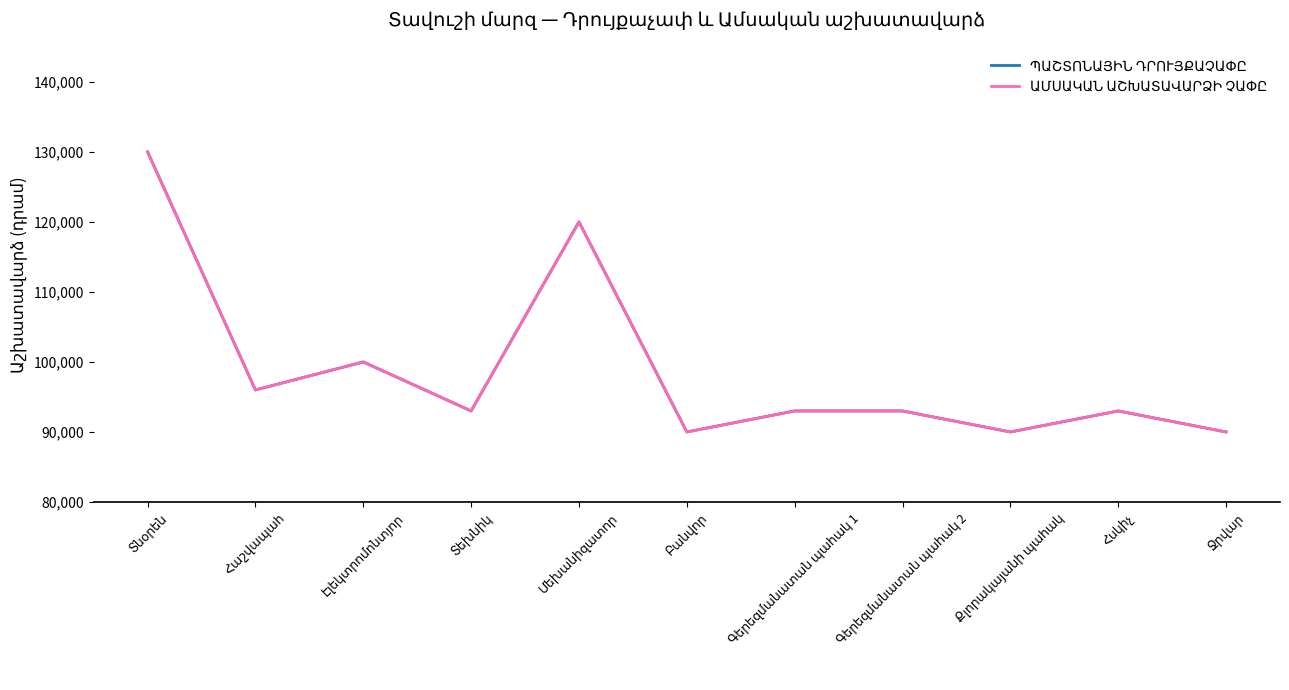

Rank the series by their maximum value, from lowest to highest.

ՊԱՇՏՈՆԱՅԻՆ ԴՐՈՒՅՔԱՉԱՓԸ, ԱՄՍԱԿԱՆ ԱՇԽԱՏԱՎԱՐՁԻ ՉԱՓԸ